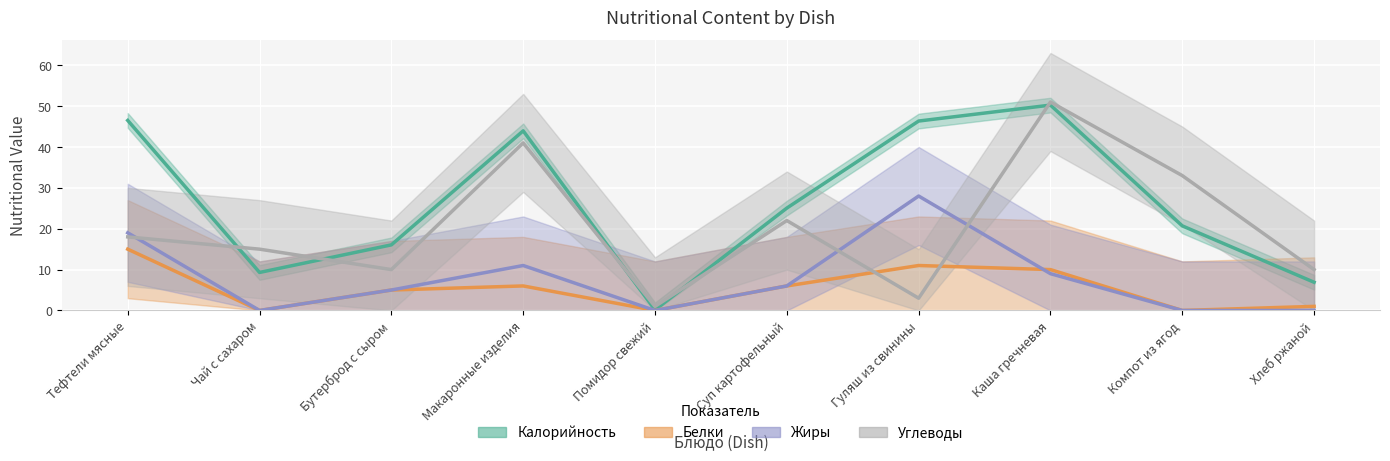

What is the label of the 3rd point from the right?

Каша гречневая